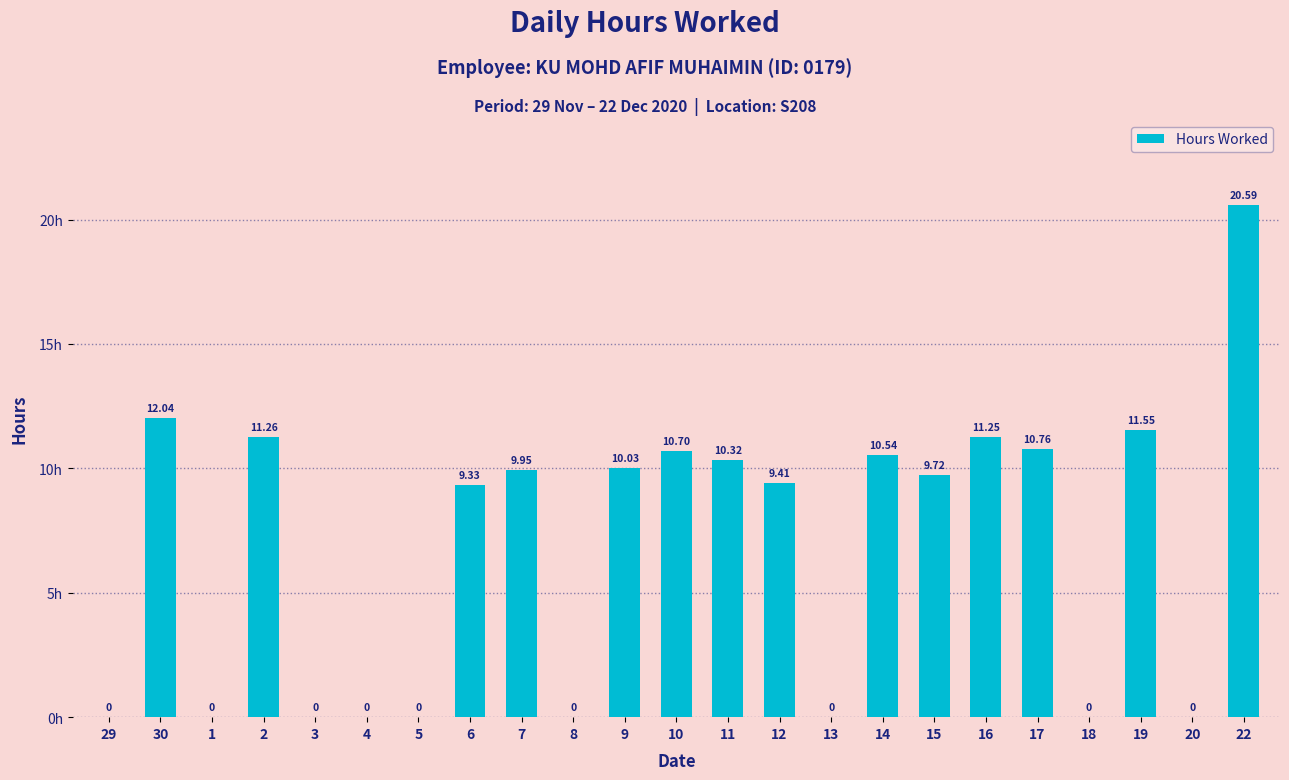

How many data points are above 9?

14